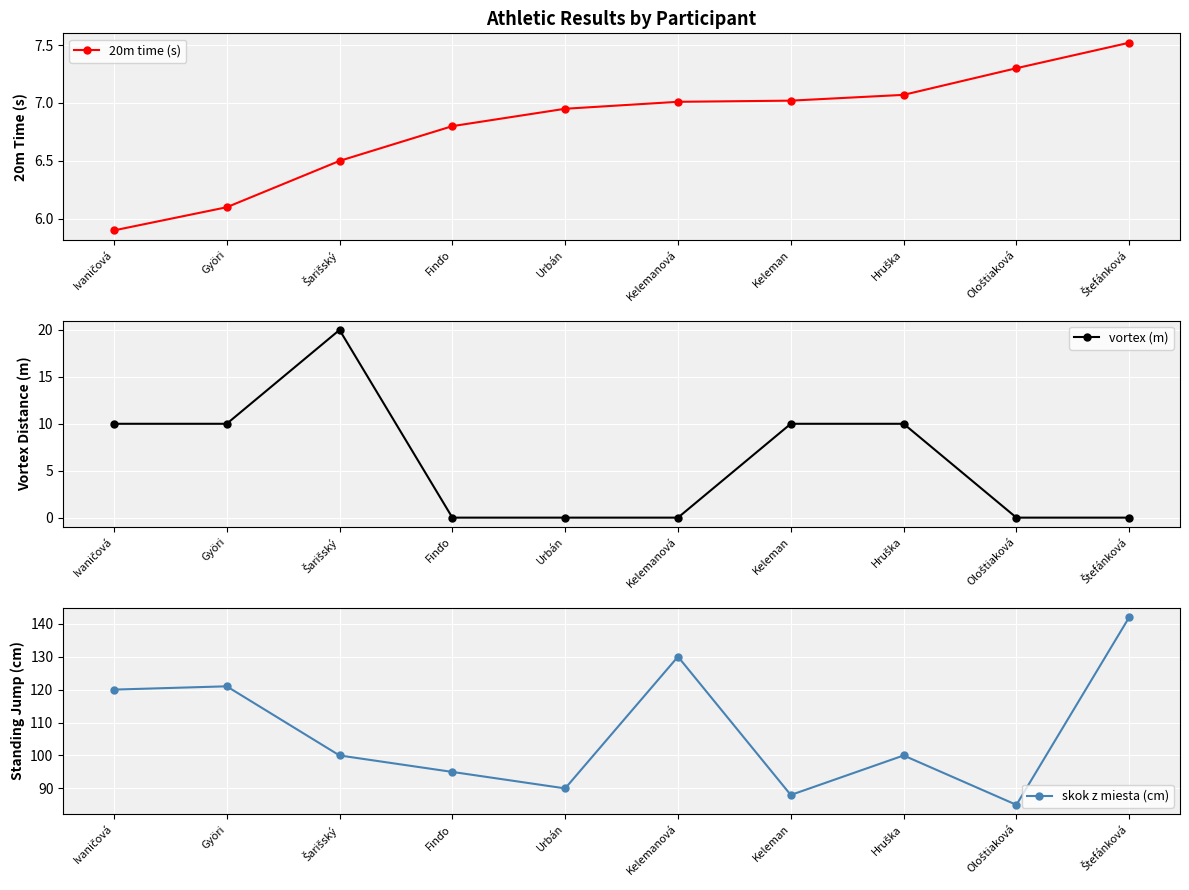

True or false: vortex (m) and skok z miesta (cm) intersect in this chart.

False